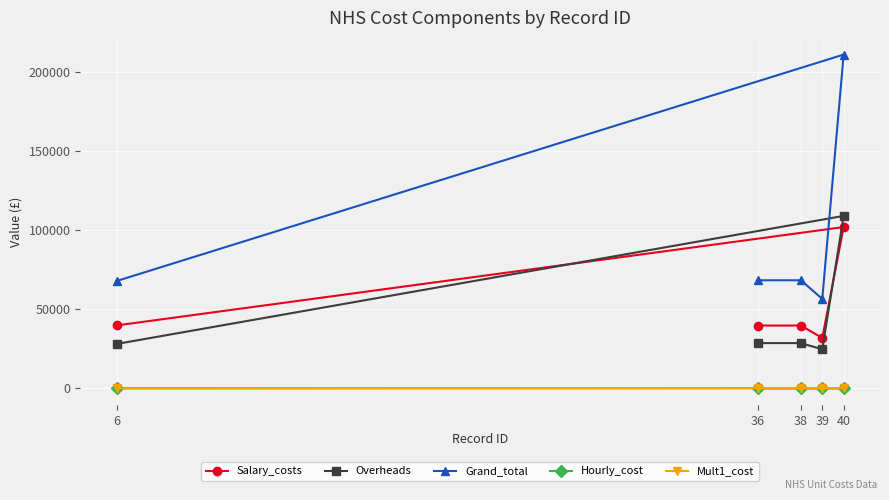

What is the difference between the highest and lowest values at 40?

210735